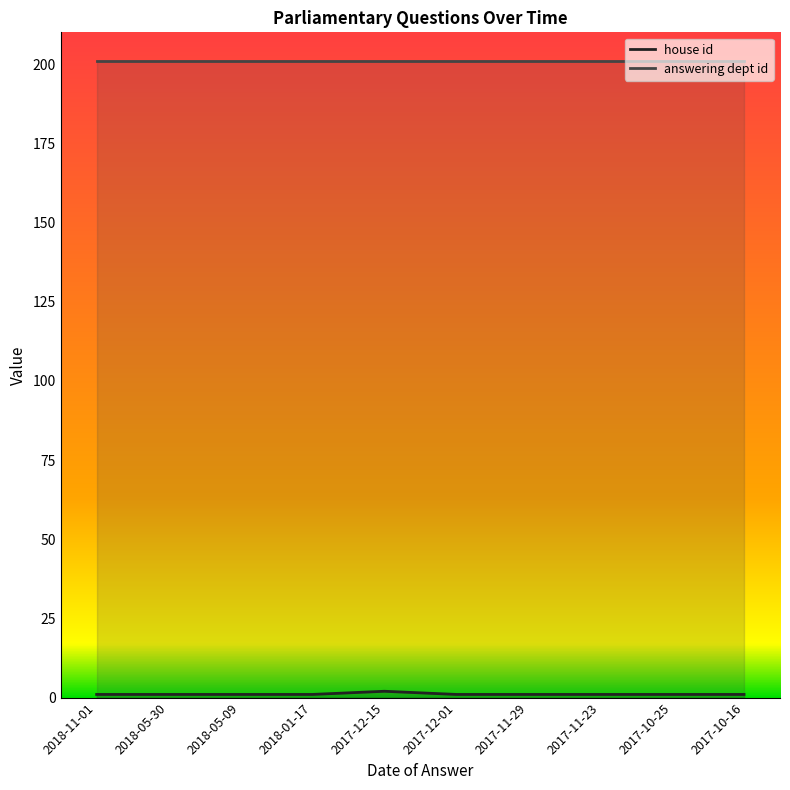

Between 2017-12-01 and 2018-05-09, which is larger?

2017-12-01